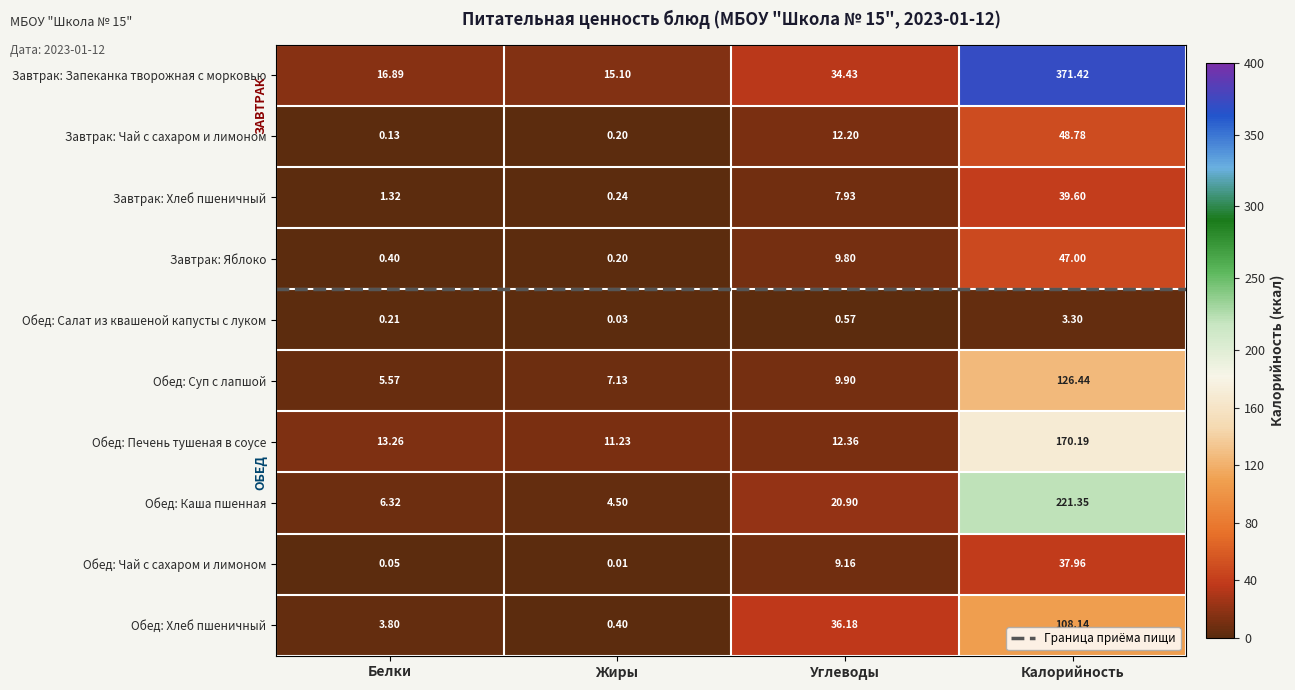

What is the total value across all series at Белки?

48.0